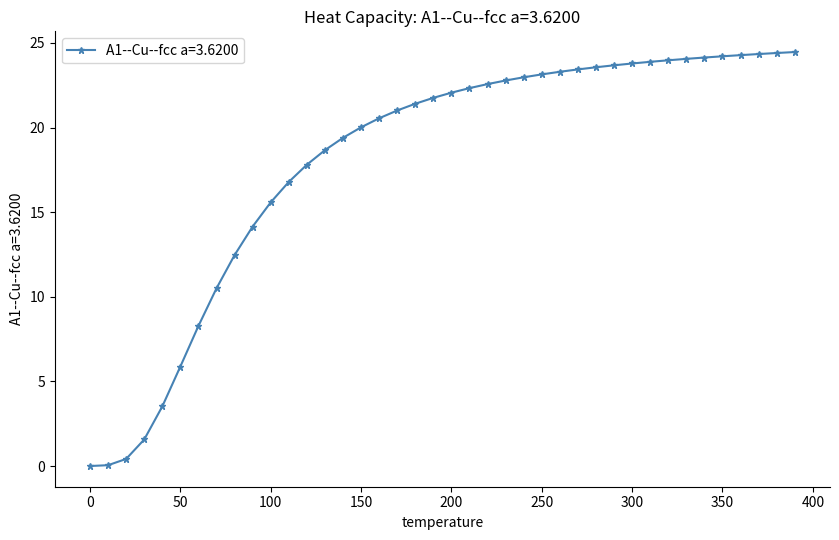

What is the value of the 32nd point from the left?

23.9